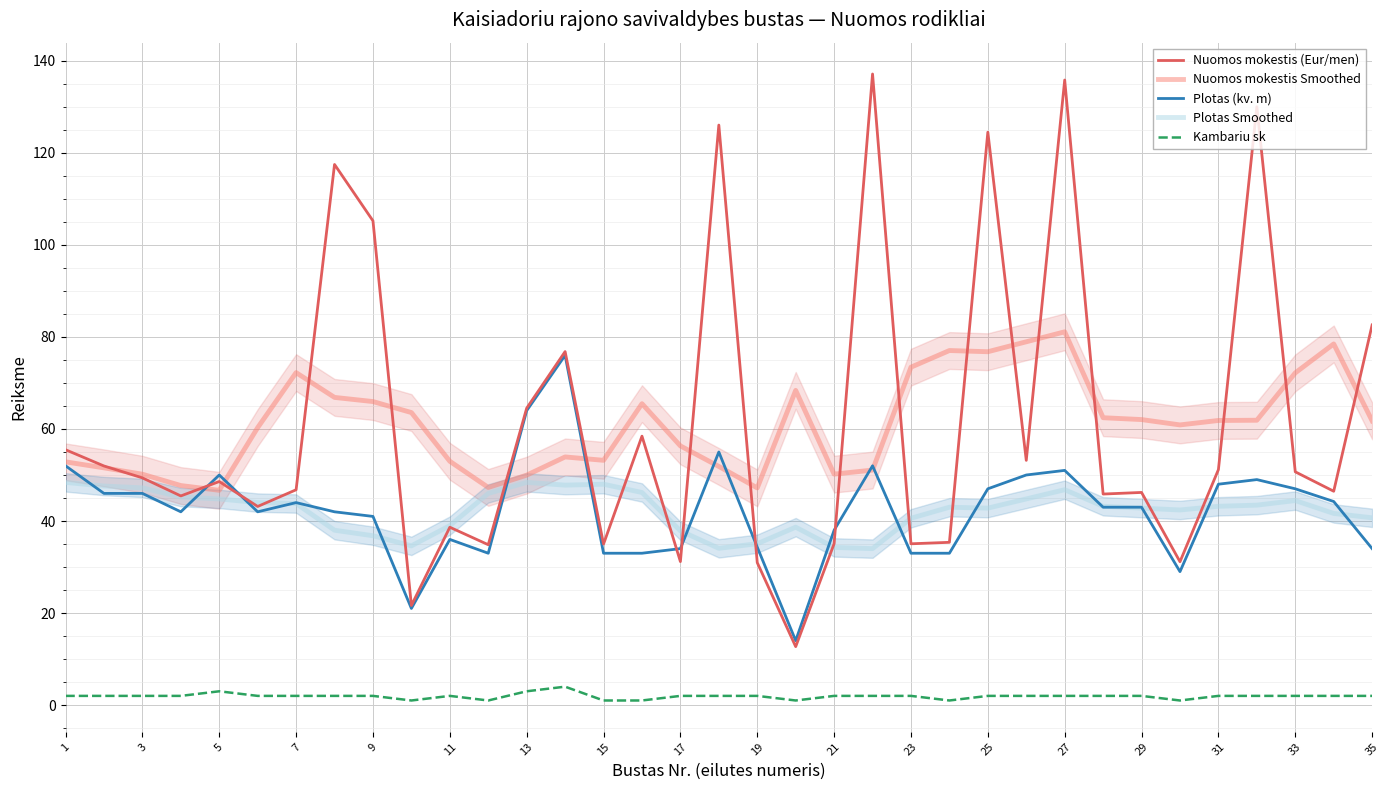

Is the value of Nuomos mokestis Smoothed at 17 greater than the value of Nuomos mokestis (Eur/men) at 25?

No